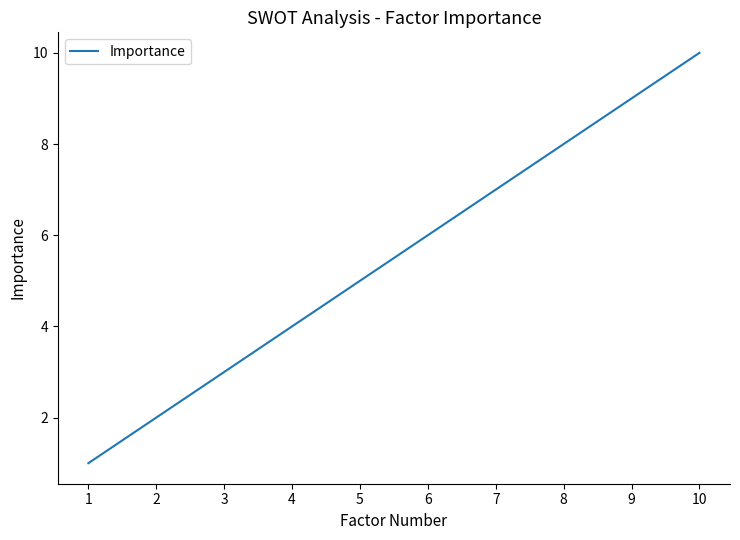

What is the difference between the maximum and minimum values?

9